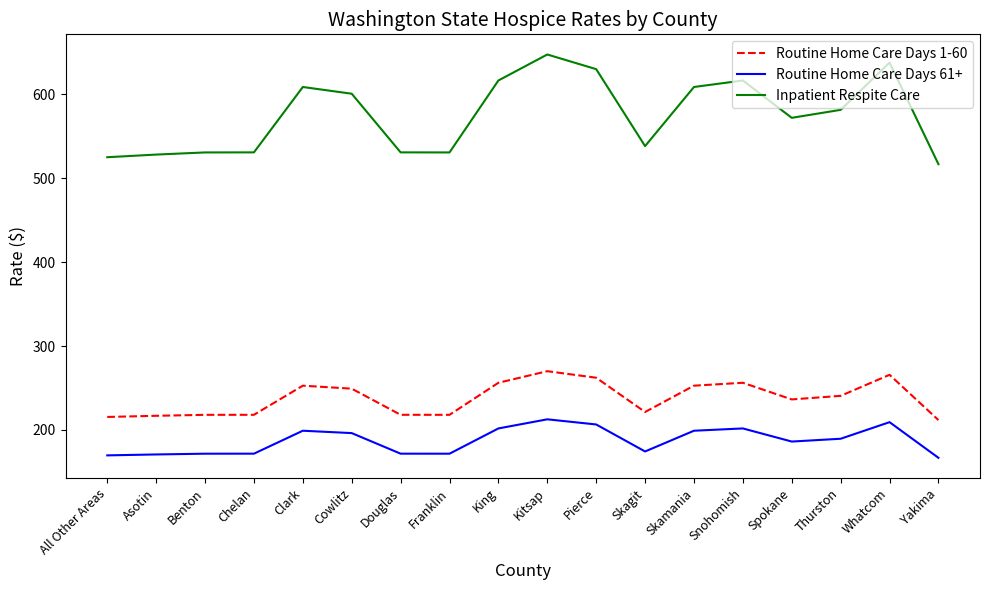

Which series changed the most between Pierce and Yakima?

Inpatient Respite Care